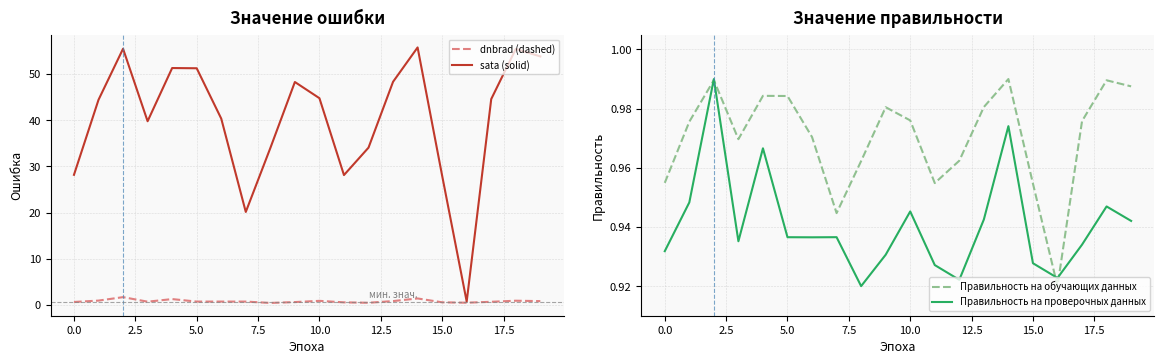

What position from the right is 0.0?

19